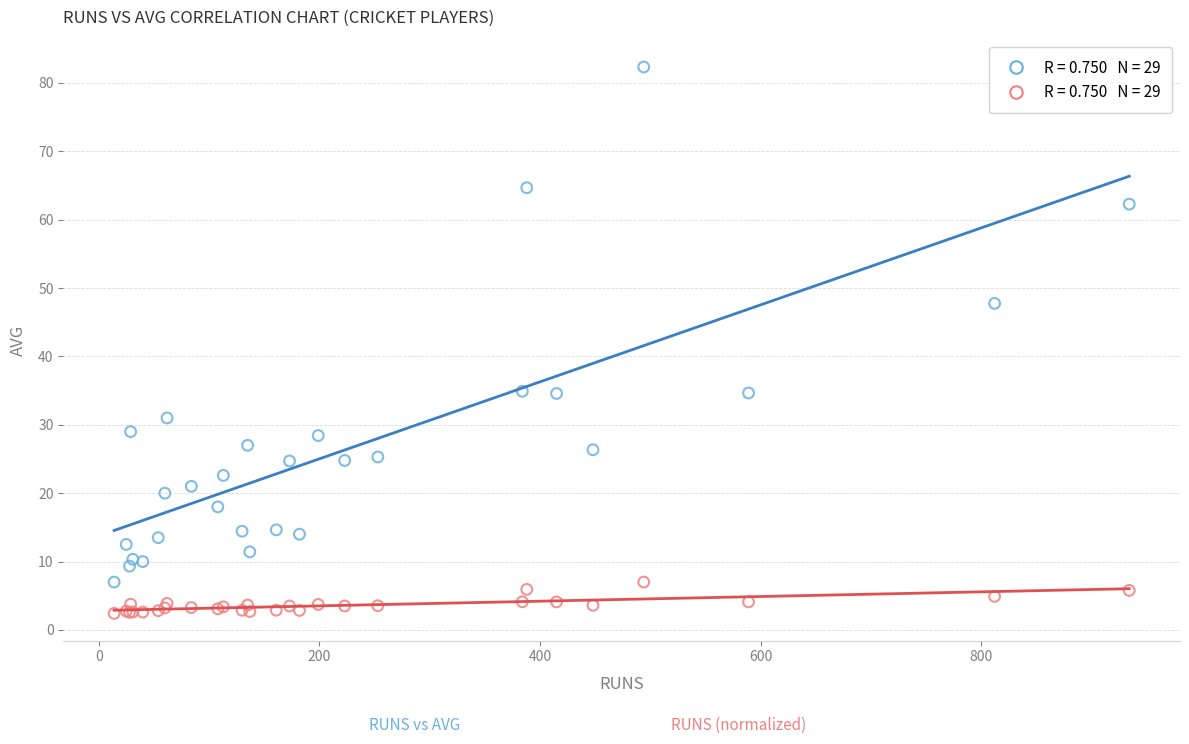

Across all series, what Y value is closest to 42?

47.8